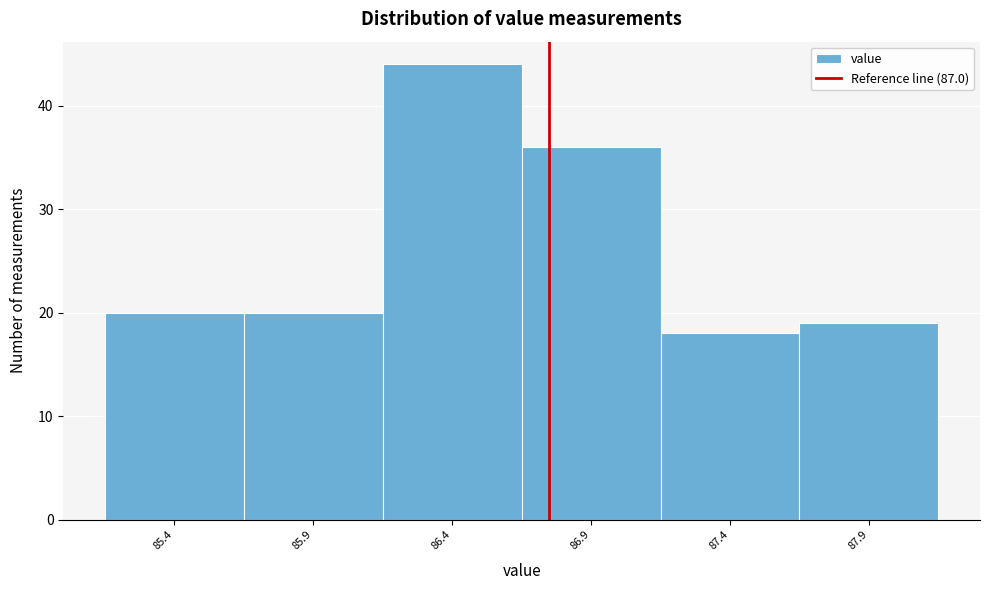

Reading left to right, extract all data points from this chart.

20	20	44	36	18	19